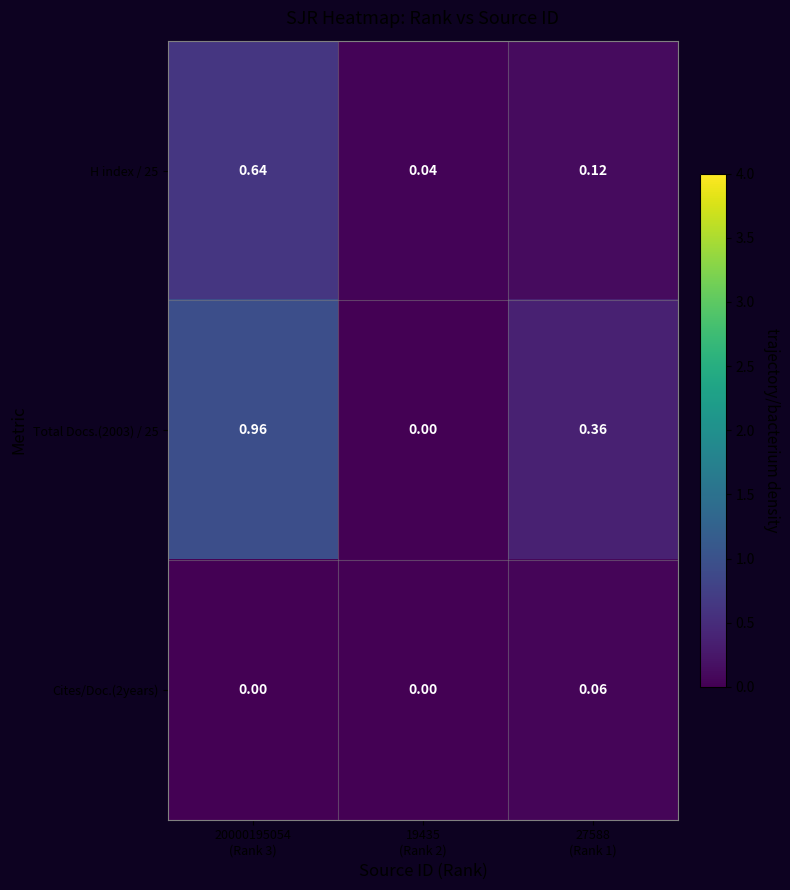

How many distinct data groups are displayed?

3